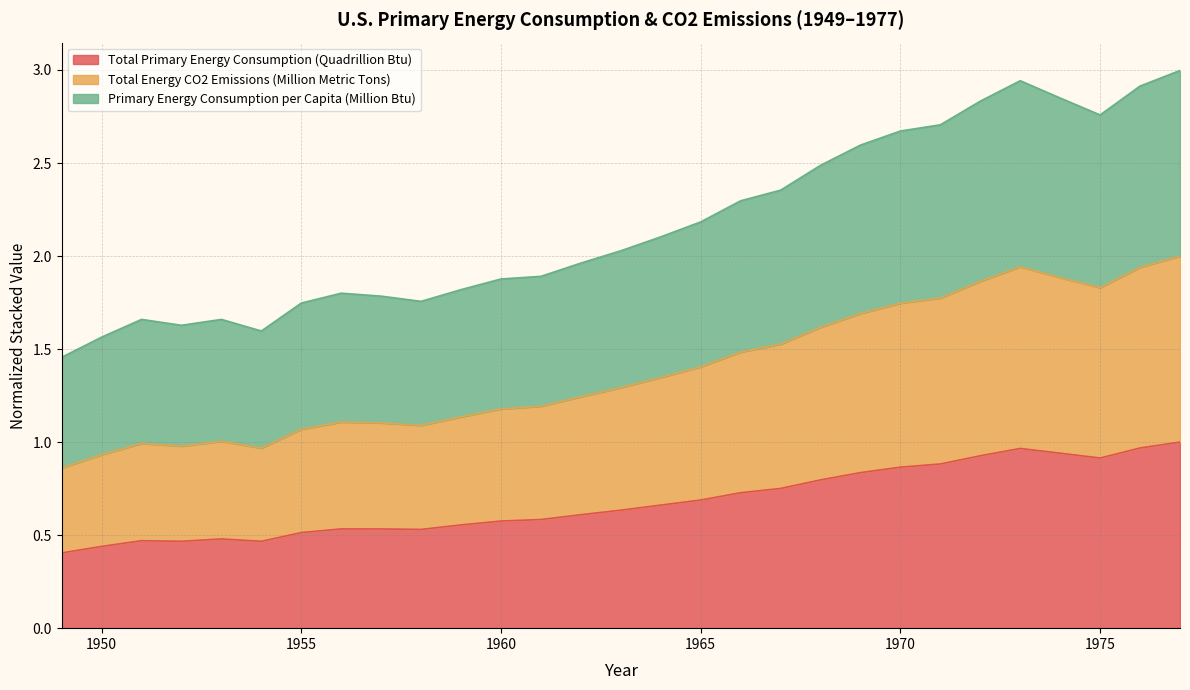

At 1974, list the series in order from largest to smallest.

Total Energy CO2 Emissions (Million Metric Tons), Primary Energy Consumption per Capita (Million Btu), Total Primary Energy Consumption (Quadrillion Btu)